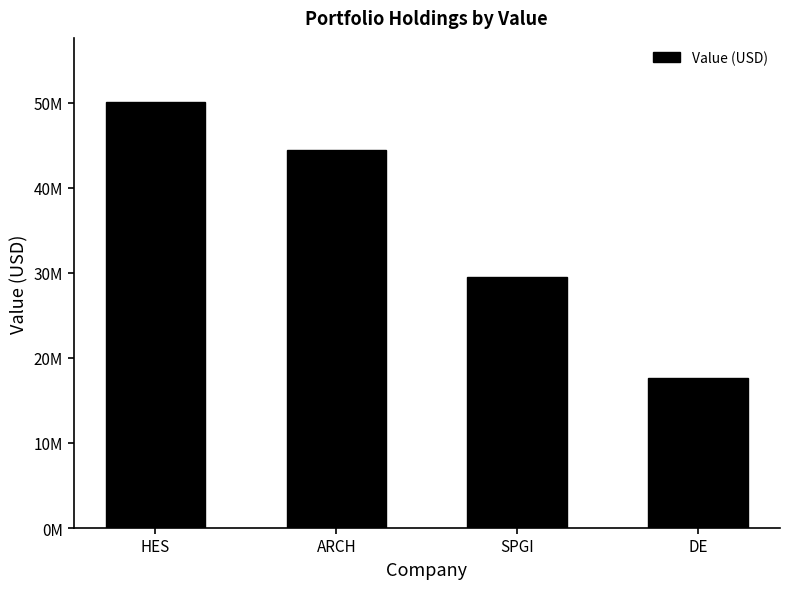

Rank the categories by value from highest to lowest.

HES, ARCH, SPGI, DE